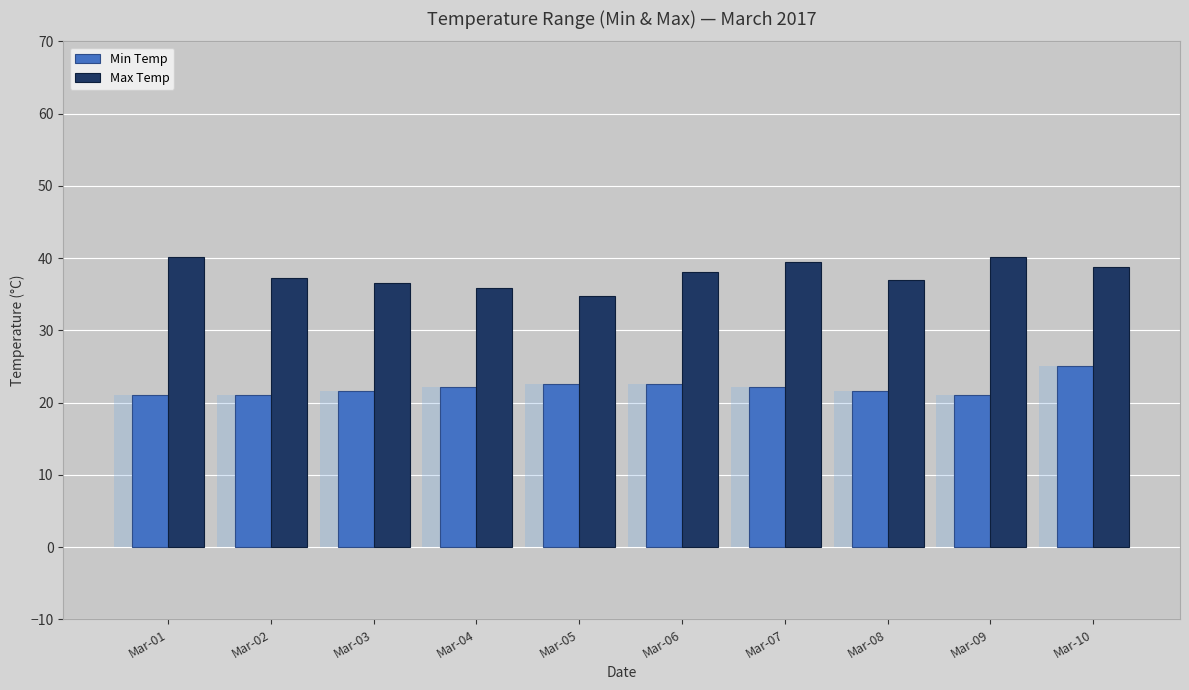

What is the difference between the maximum and minimum values in the Max Temp series?

5.4